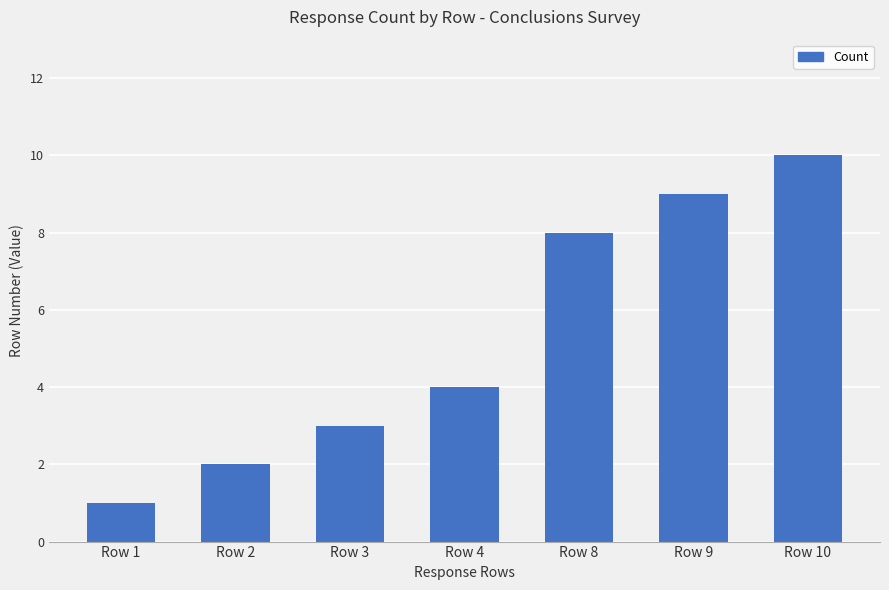

What is the difference between the values at Row 10 and Row 8?

2